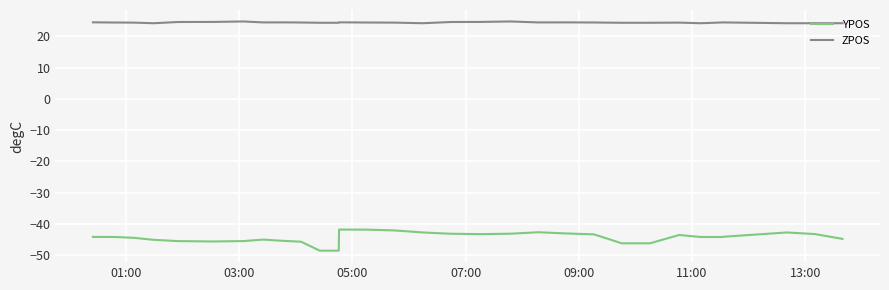

Rank the series by their maximum value, from highest to lowest.

ZPOS, YPOS